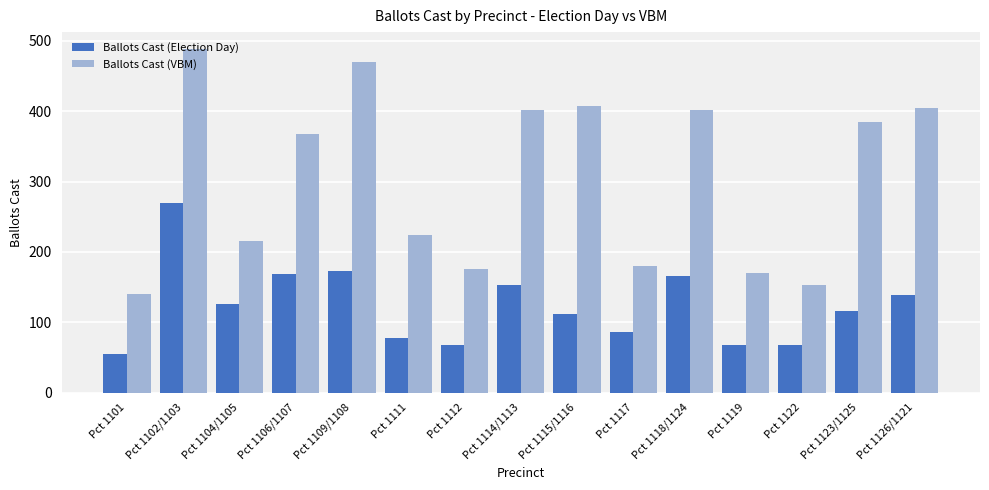

Which label corresponds to the largest value in the chart?

Pct 1102/1103